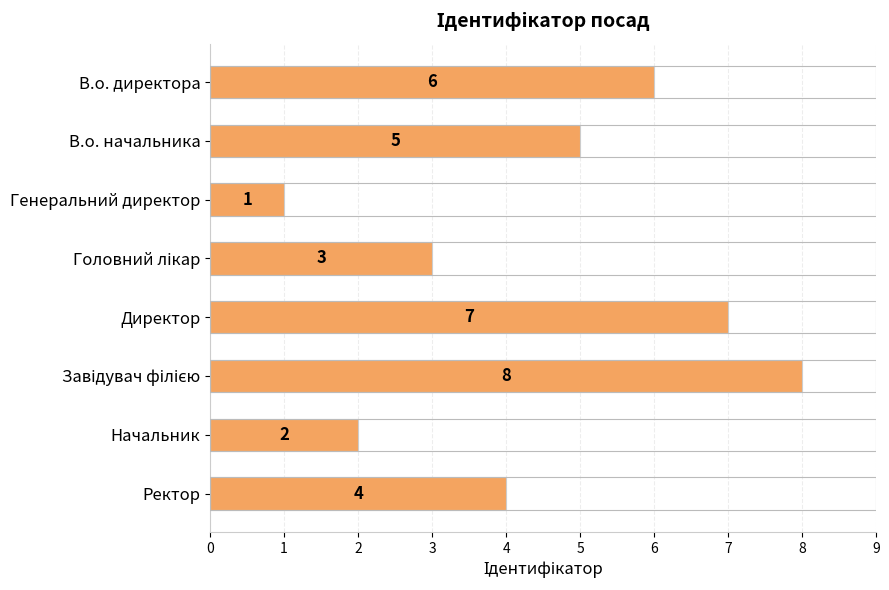

Which has a higher value, В.о. директора or В.о. начальника?

В.о. директора